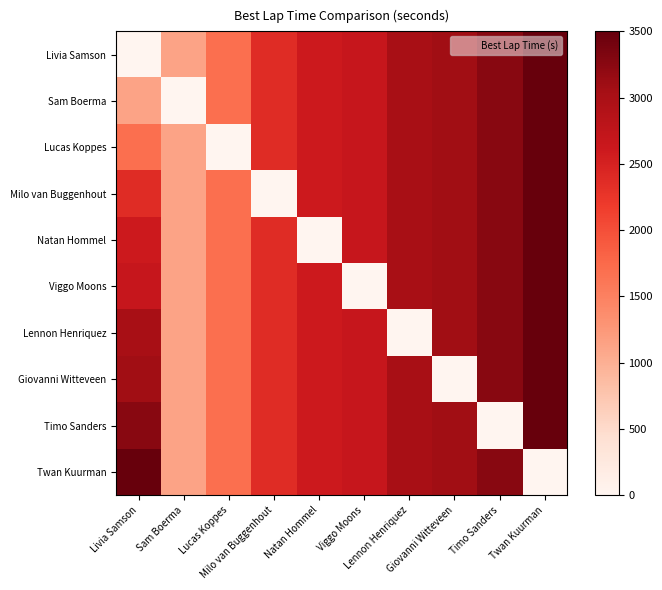

At which category is the sum across all series the highest?

Twan Kuurman